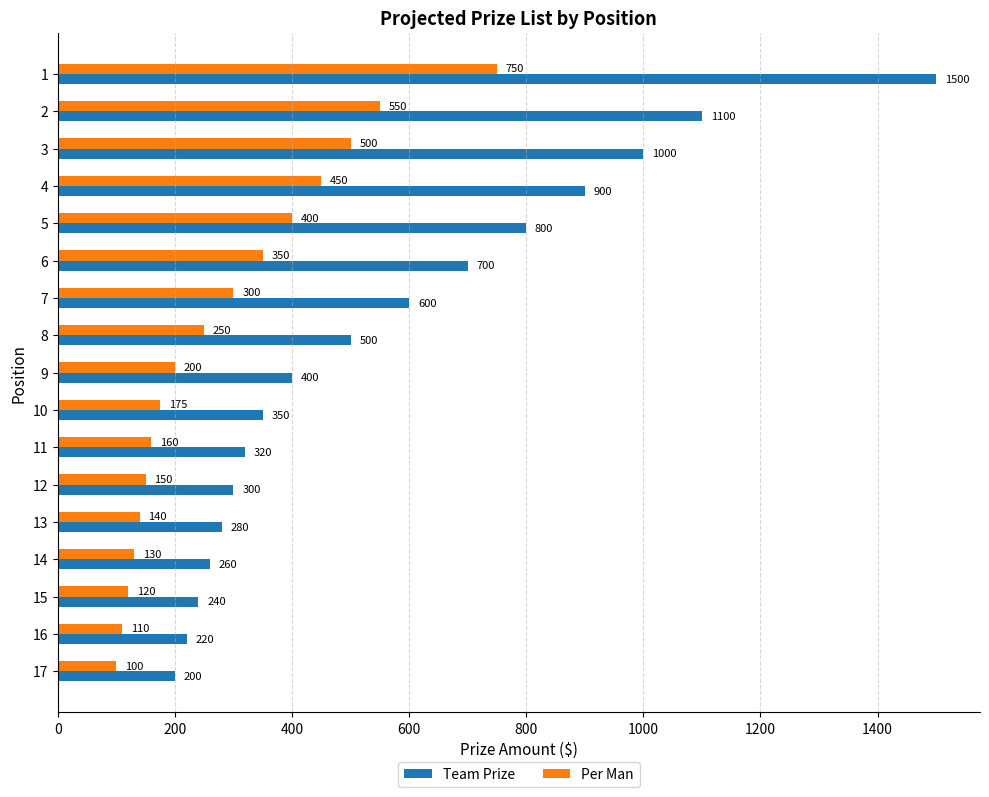

Is the value of Per Man at 11 greater than the value of Team Prize at 14?

No